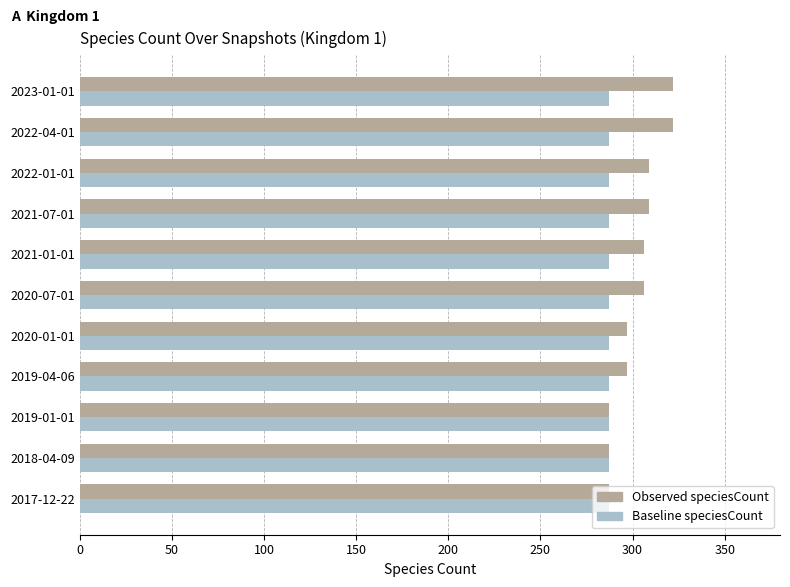

The value of Baseline speciesCount at 2022-04-01 is 438. True or false?

False